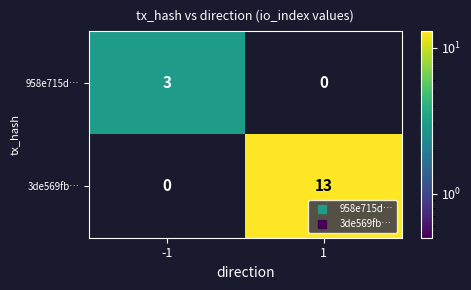

List the series in order of their overall mean, lowest first.

958e715d…, 3de569fb…